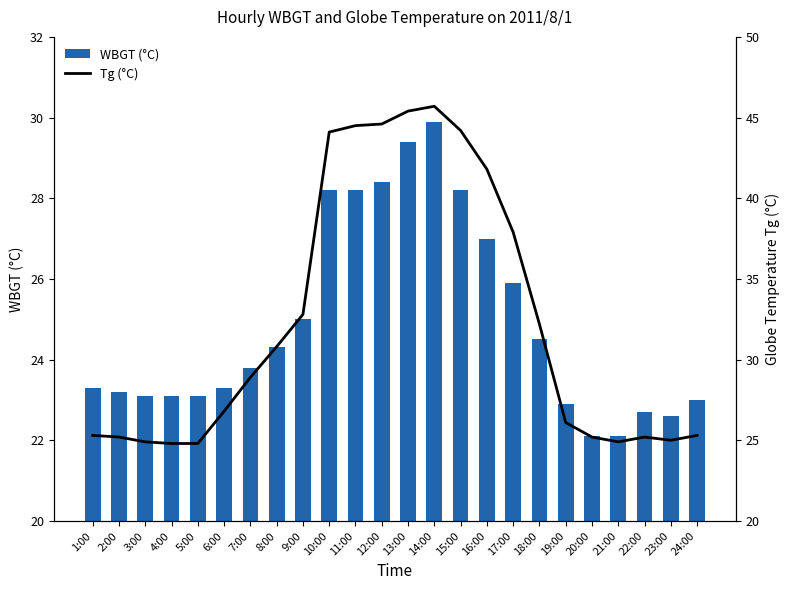

Which series has the largest total across all categories?

Tg (°C)